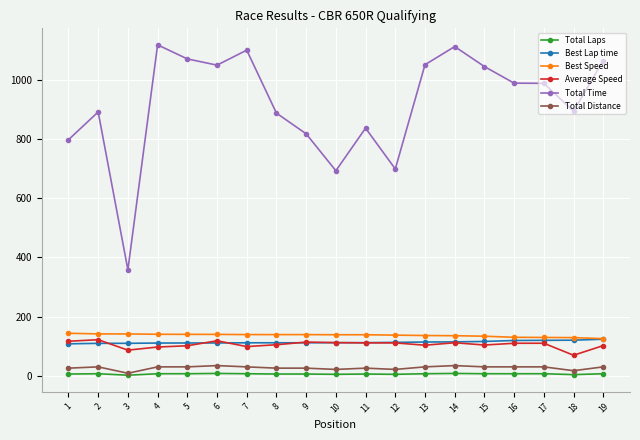

What is the value of the Average Speed point at the 4th from the left?

97.2